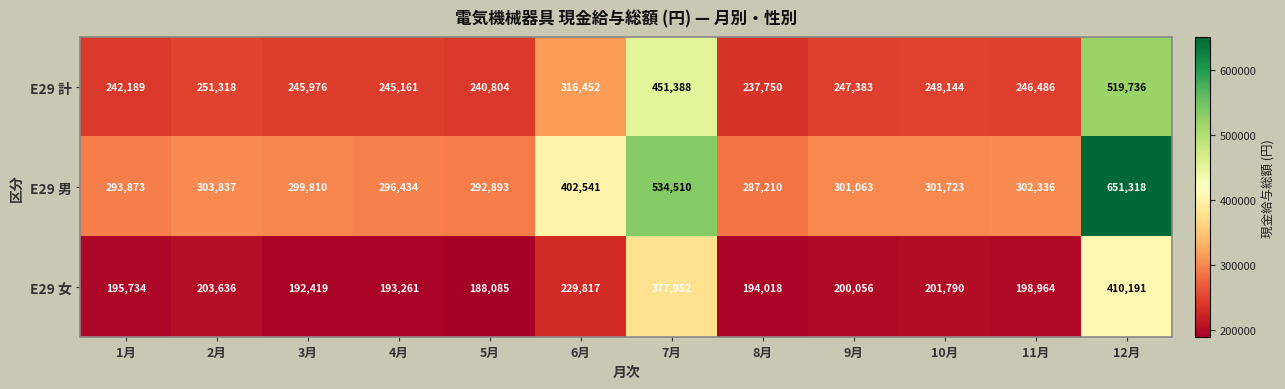

Rank the series by their maximum value, from highest to lowest.

E29 男, E29 計, E29 女